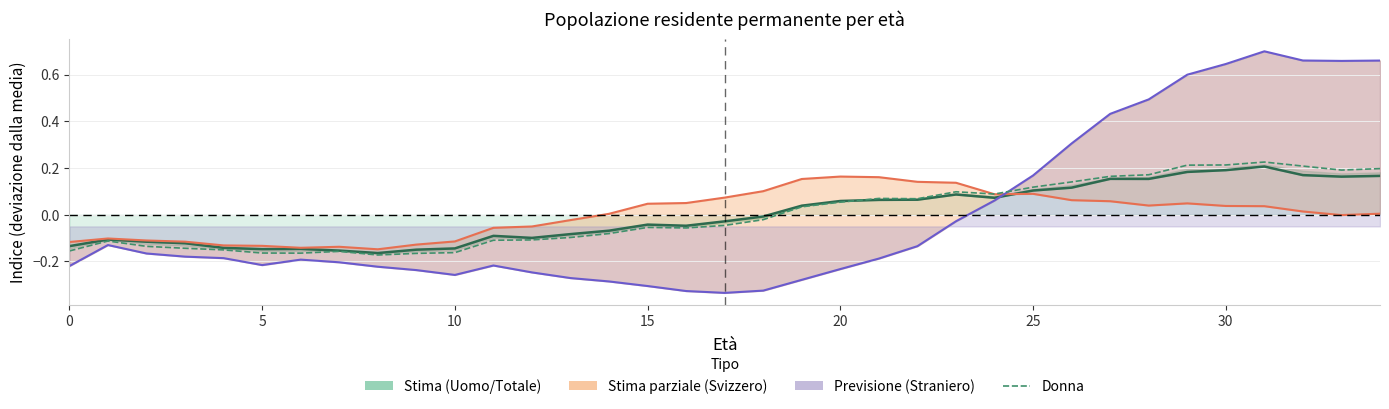

Does the chart have visible grid lines?

Yes